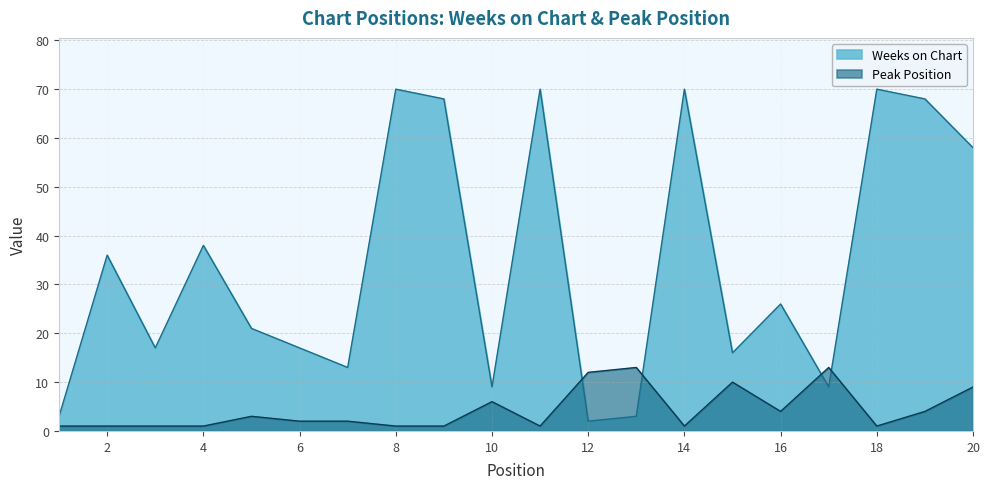

True or false: Peak Position has a value of 18 at 13.

False